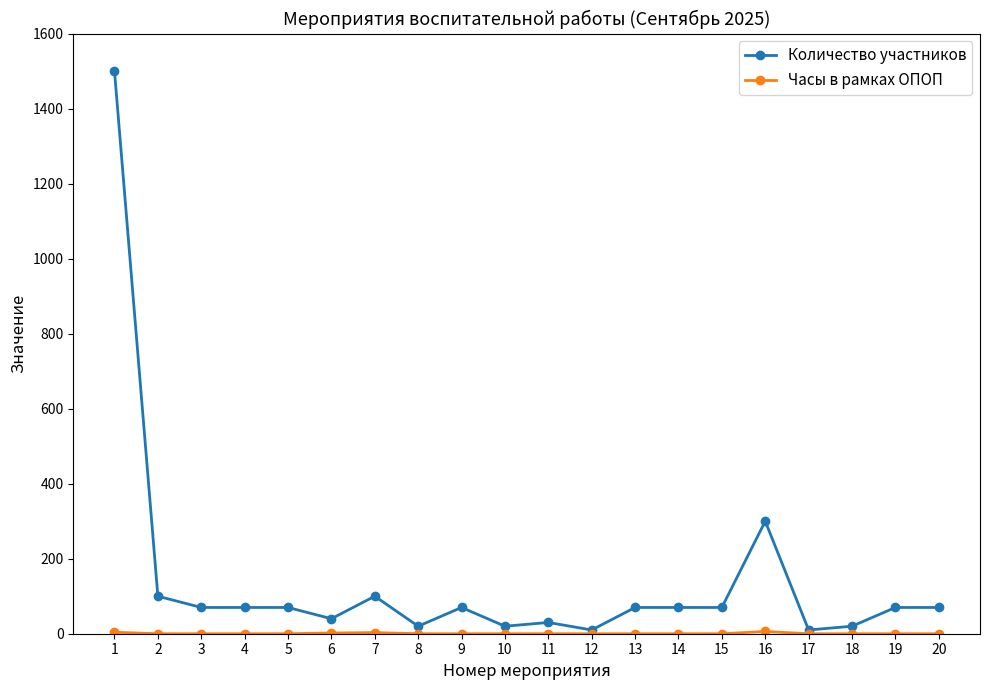

Which series has the largest total across all categories?

Количество участников